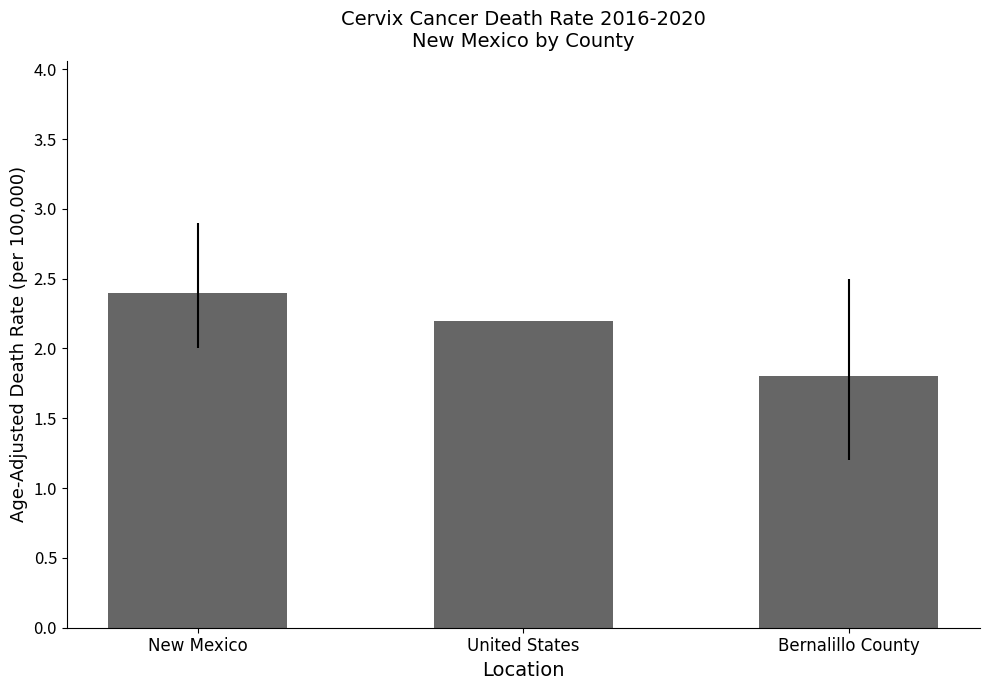

List the labels in order of value, largest first.

New Mexico, United States, Bernalillo County